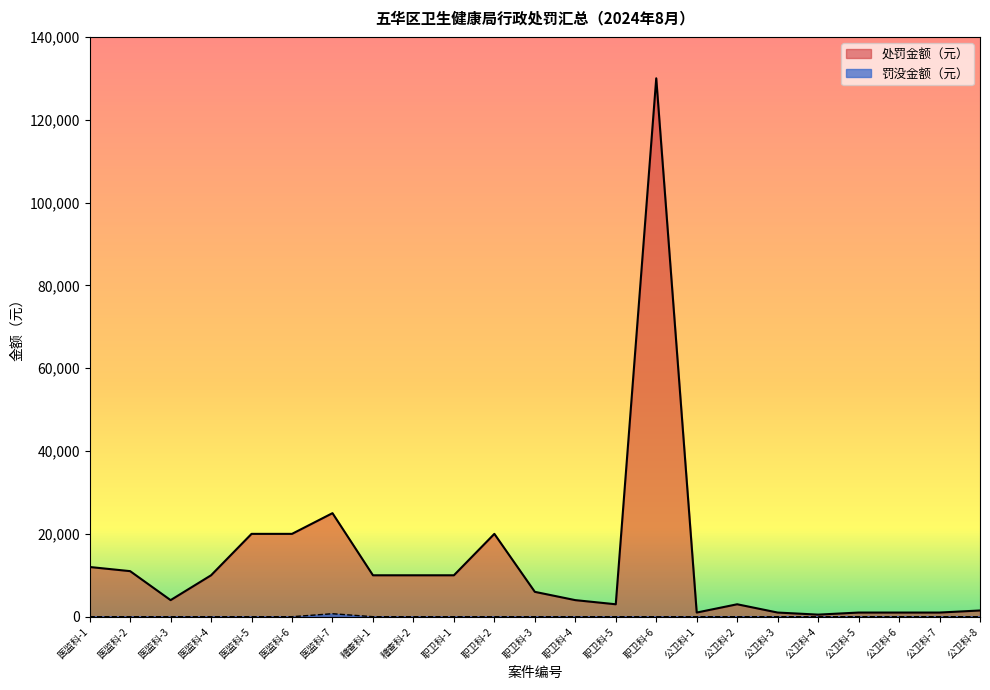

At how many categories does at least one series exceed 59925?

1